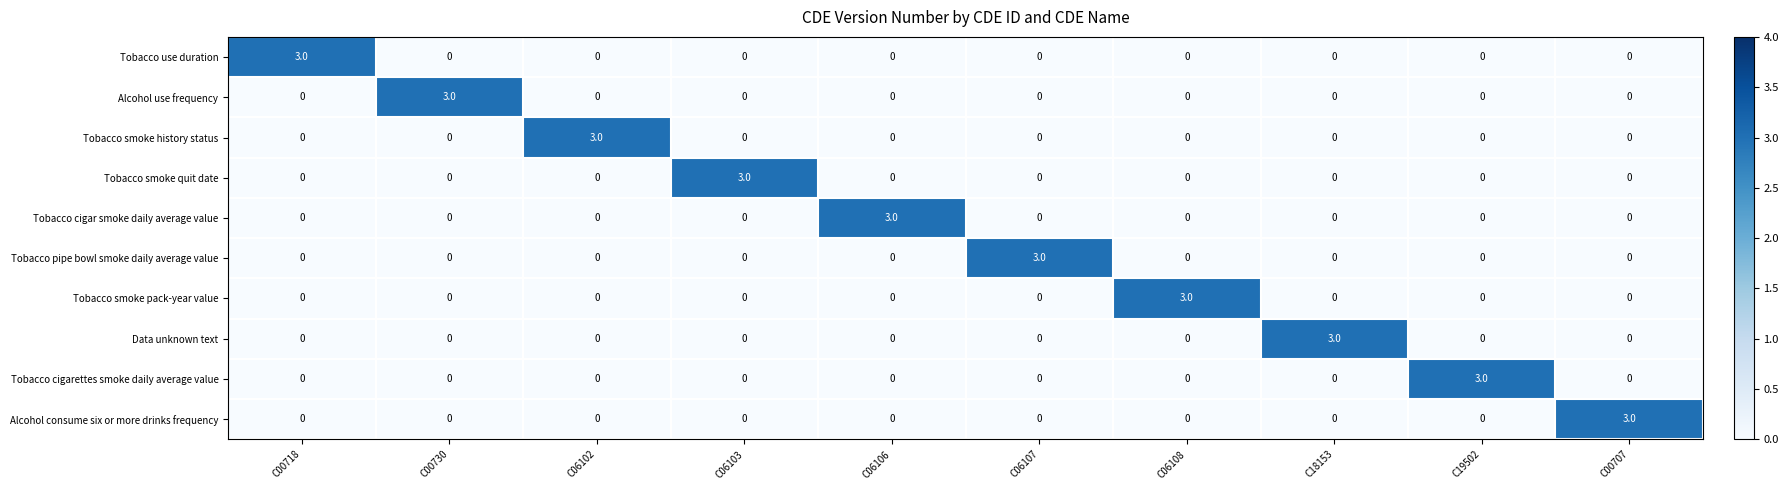

At how many categories does at least one series exceed 1?

10